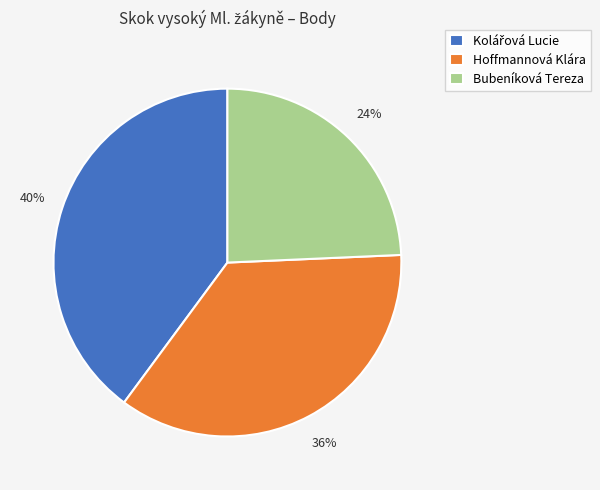

How many segments does this pie chart have?

3